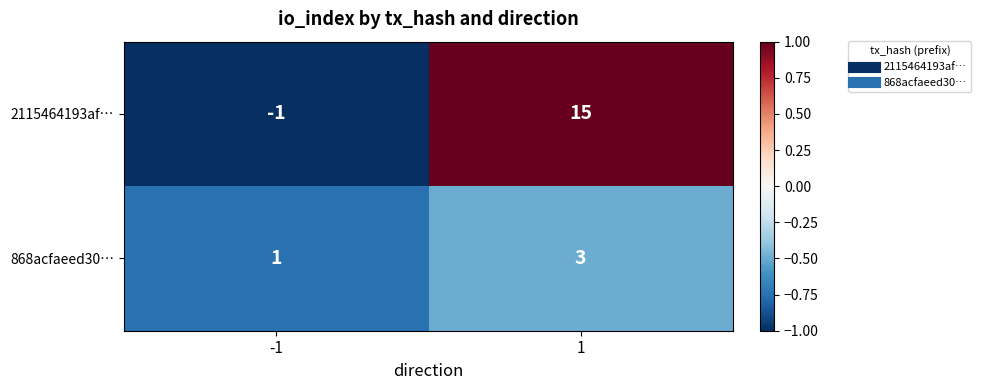

What is the difference between the maximum and minimum values in the 2115464193af… series?

16